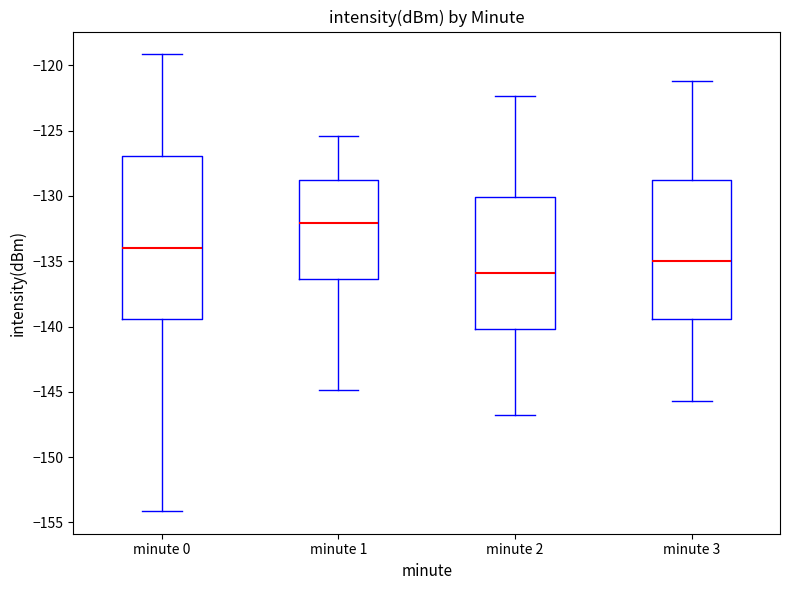

Reading left to right, read every box against the y-axis: the position of its median line, the range the box covers, and the ends of its whiskers. The values are not printed on the chart, so give them approximately, as read against the axis.

minute 0: median -134.0, box -139.5 to -127.0, whiskers -154.0 to -119.0
minute 1: median -132.0, box -136.5 to -129.0, whiskers -145.0 to -125.5
minute 2: median -136.0, box -140.0 to -130.0, whiskers -147.0 to -122.5
minute 3: median -135.0, box -139.5 to -129.0, whiskers -145.5 to -121.0